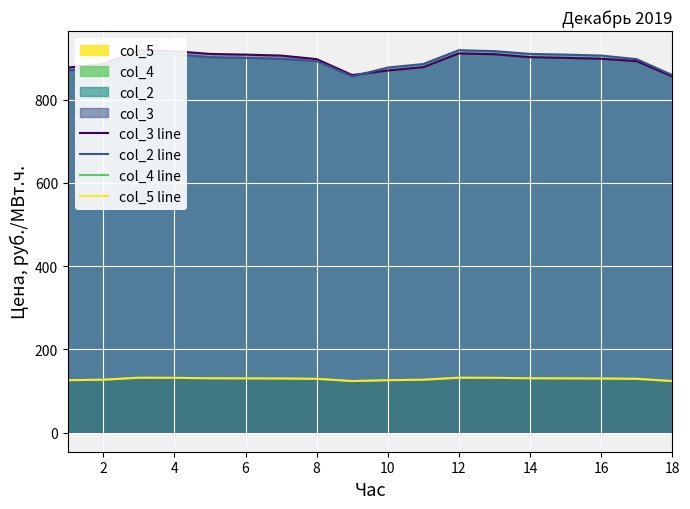

What is the average value of the col_5 line series?

128.9